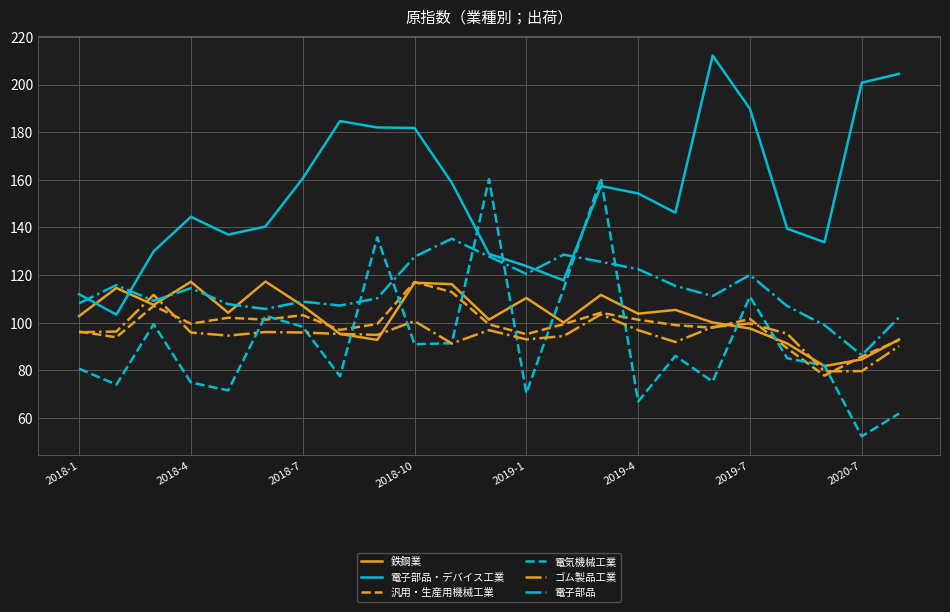

True or false: ゴム製品工業 and 電子部品・デバイス工業 cross at least once.

False